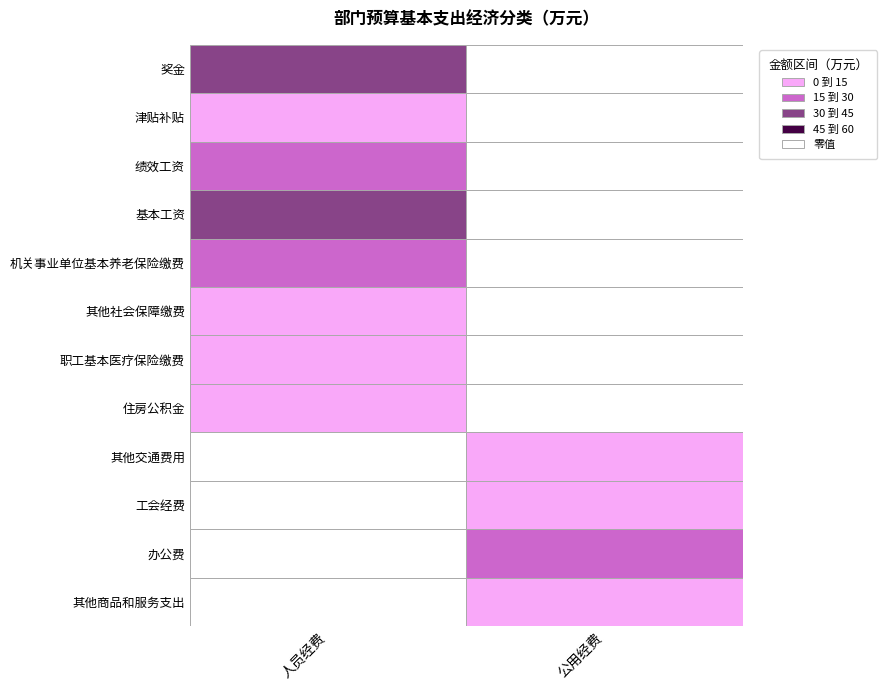

Reading left to right, extract all data points from this chart.

人员经费: 奖金=36.5	津贴补贴=0.3	绩效工资=27.0	基本工资=39.1	机关事业单位基本养老保险缴费=15.1	其他社会保障缴费=0.5	职工基本医疗保险缴费=9.0	住房公积金=12.3	其他交通费用=0.0	工会经费=0.0	办公费=0.0	其他商品和服务支出=0.0
公用经费: 奖金=0.0	津贴补贴=0.0	绩效工资=0.0	基本工资=0.0	机关事业单位基本养老保险缴费=0.0	其他社会保障缴费=0.0	职工基本医疗保险缴费=0.0	住房公积金=0.0	其他交通费用=7.5	工会经费=3.0	办公费=15.0	其他商品和服务支出=1.2